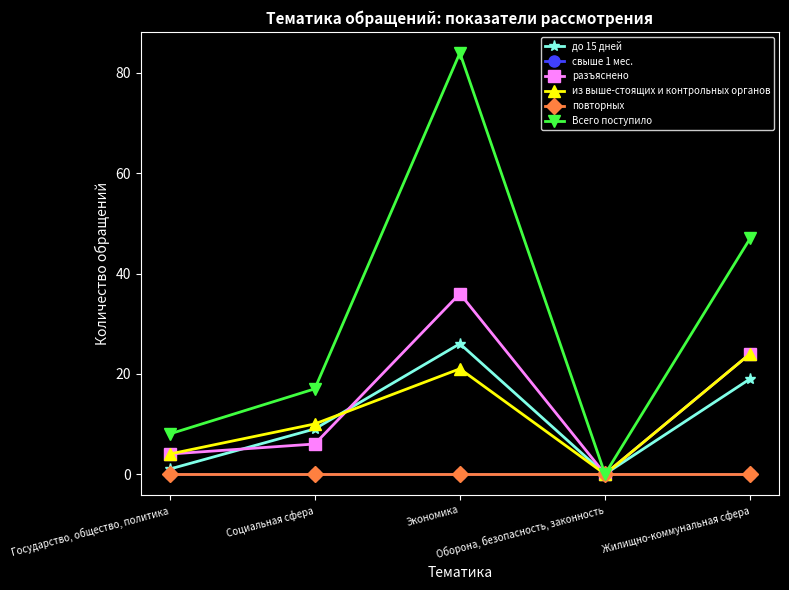

Is this an area chart (filled region under the line)?

No